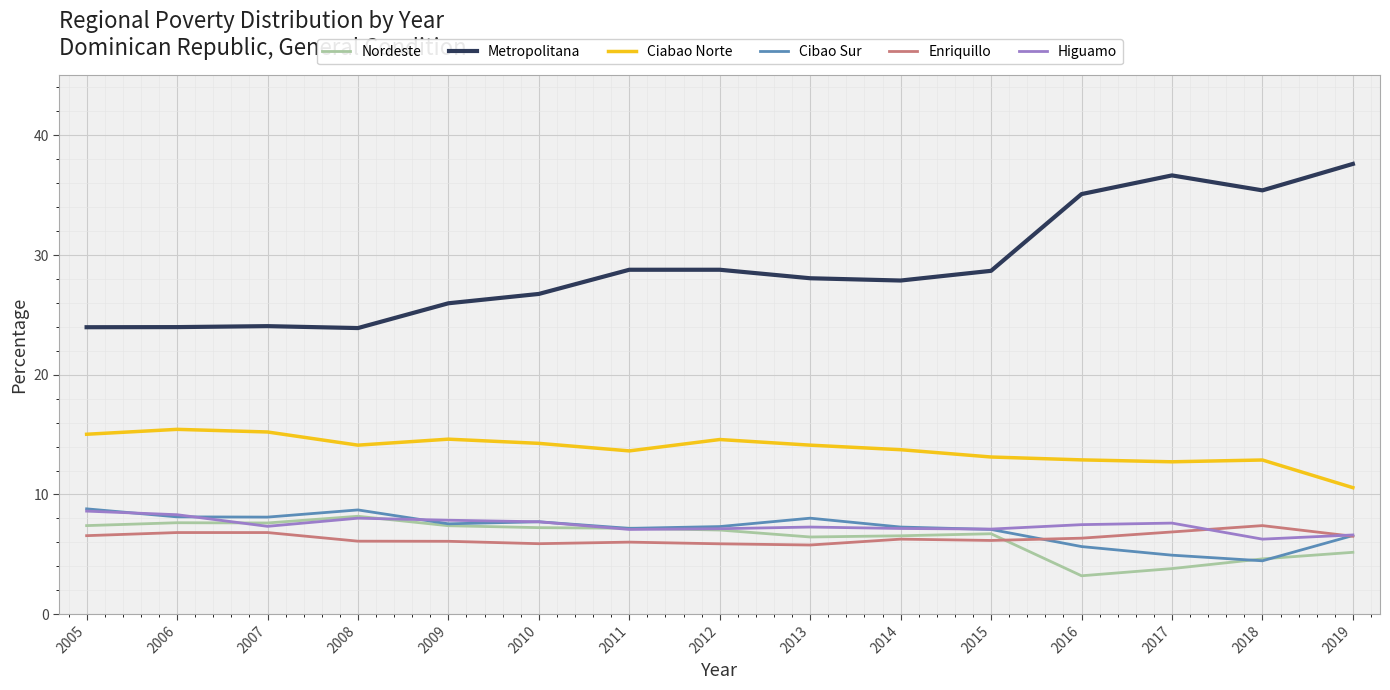

Which series has the widest spread of values?

Metropolitana